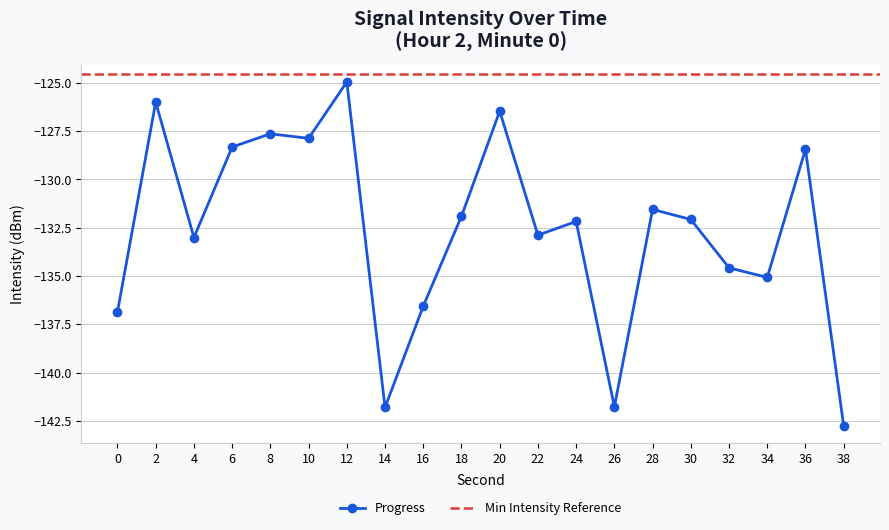

Read the value at 10.

-127.9